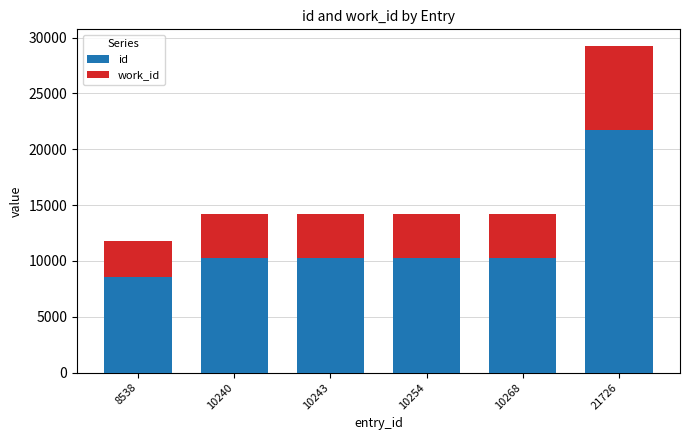

True or false: id has a value of 10240 at 10240.

True